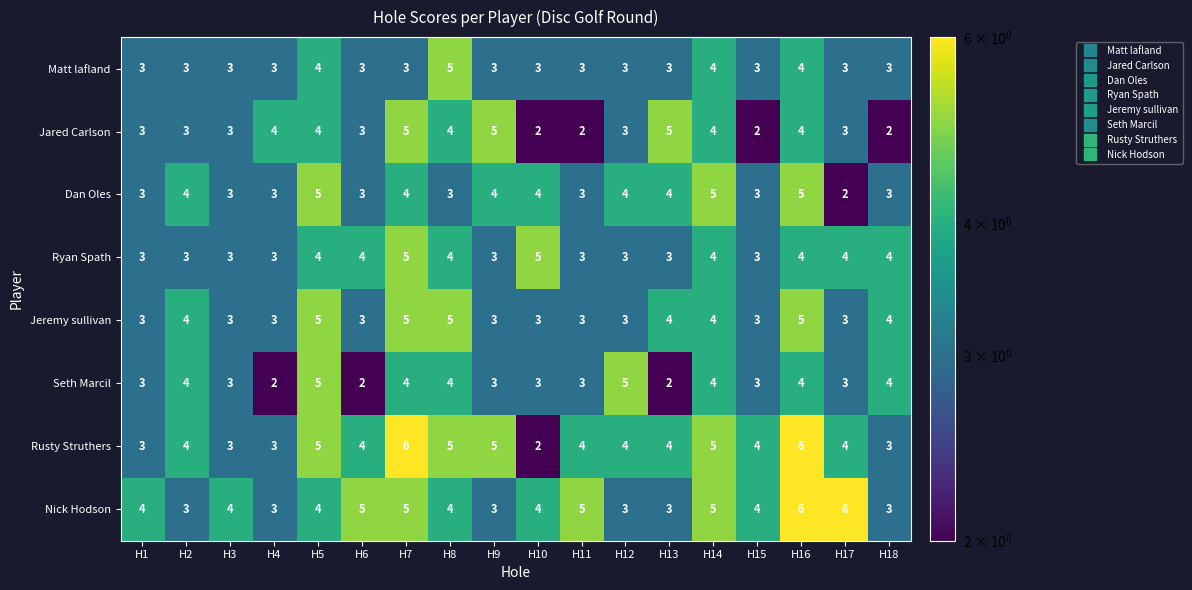

What is the difference between the second highest and second lowest values in the Rusty Struthers series?

3